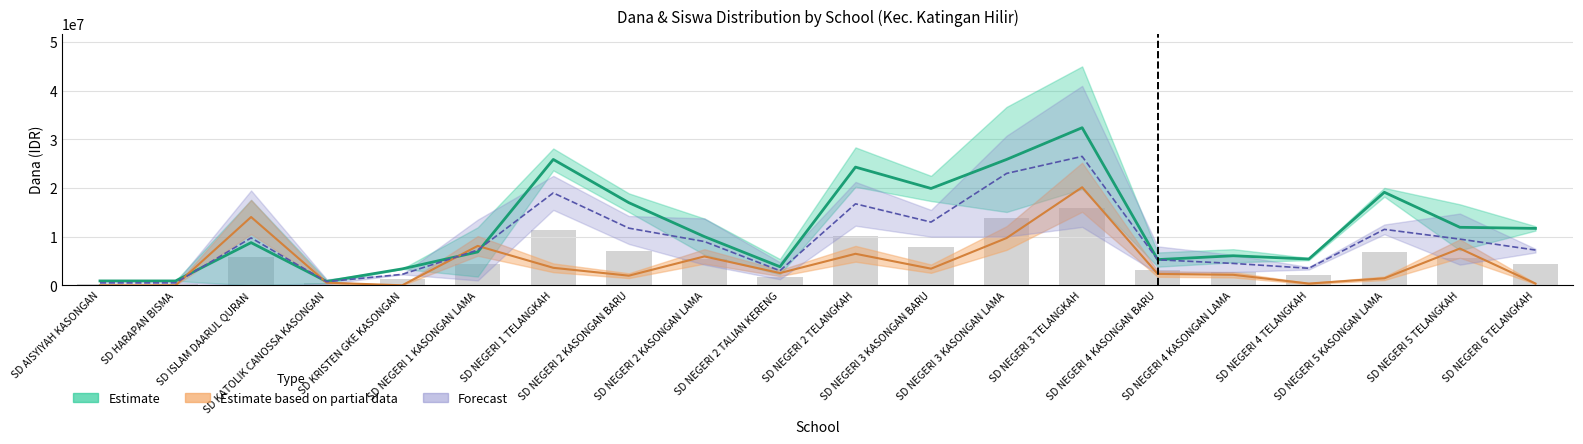

What is the highest value of the Siswa Disalurkan series?

15900000